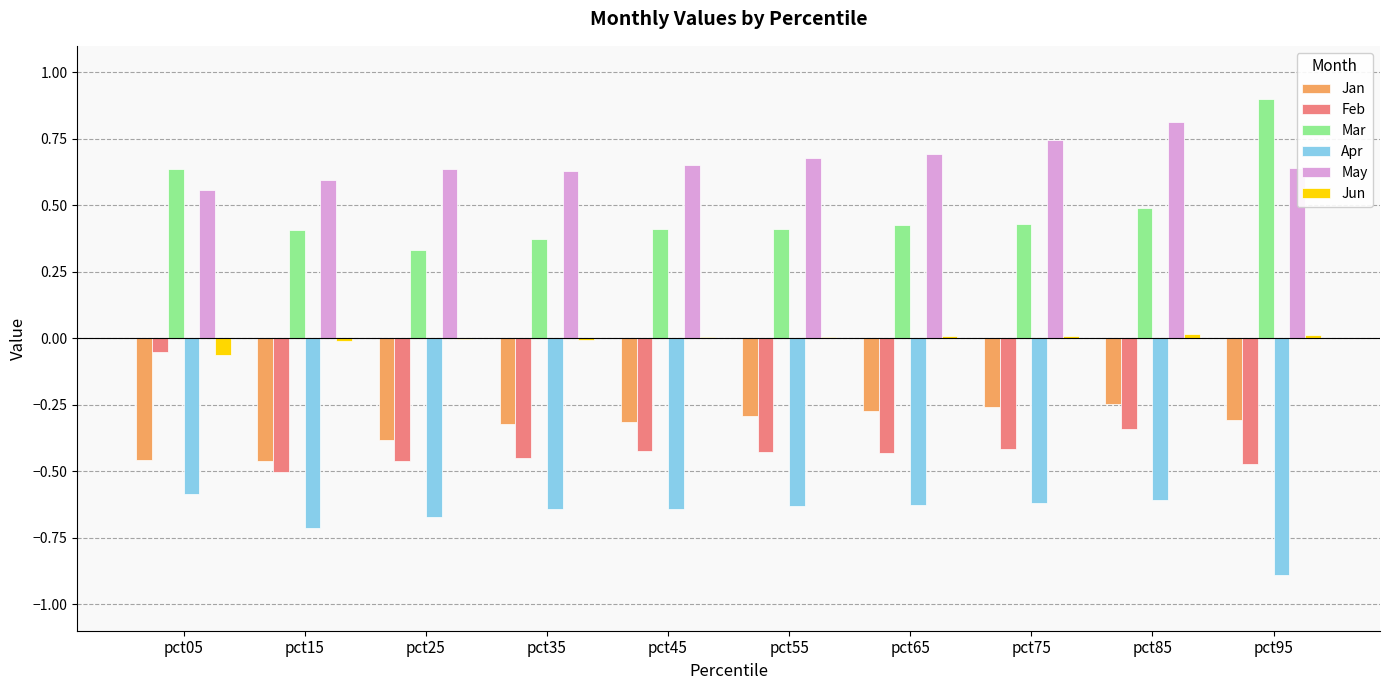

Which category has the highest value across all series?

pct95